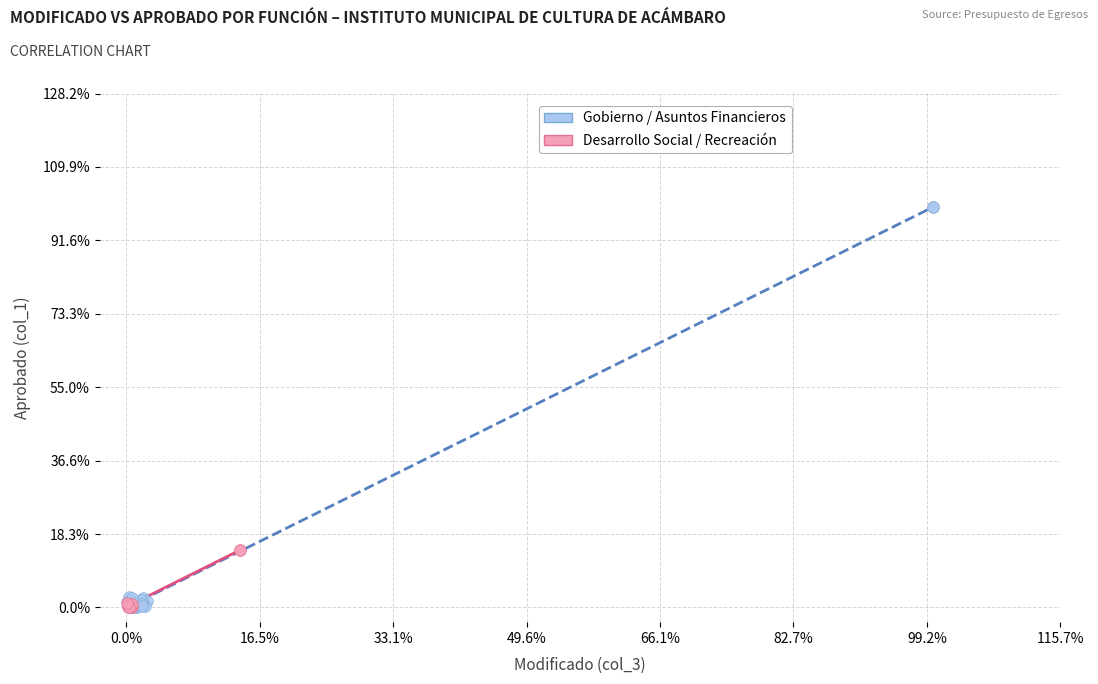

What are all the series names shown in the legend?

Gobierno / Asuntos Financieros, Desarrollo Social / Recreación